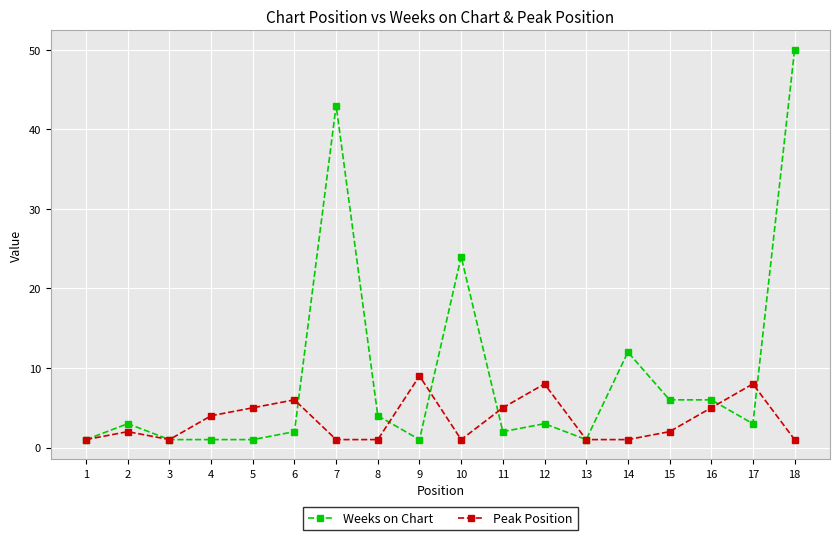

True or false: Weeks on Chart has a value of 1 at 3.

True